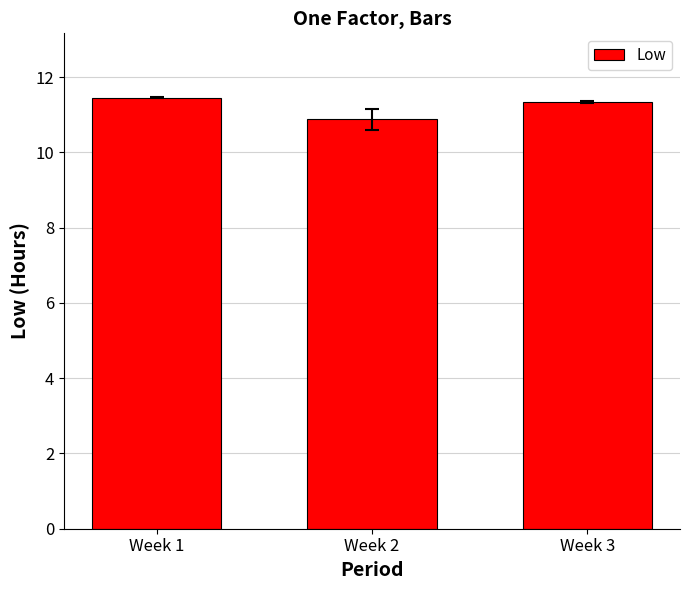

What is the value of the 3rd bar from the left?

11.3